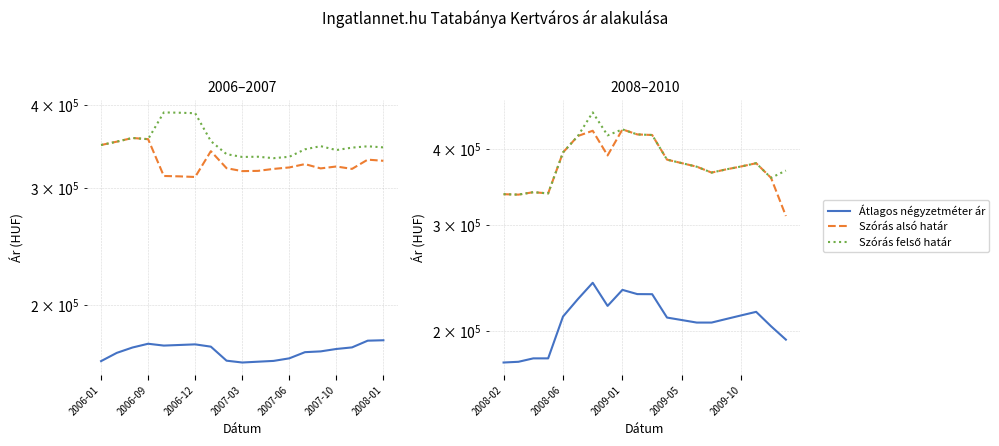

Is it true that Szórás alsó határ equals 162803 at 2006-09?

False